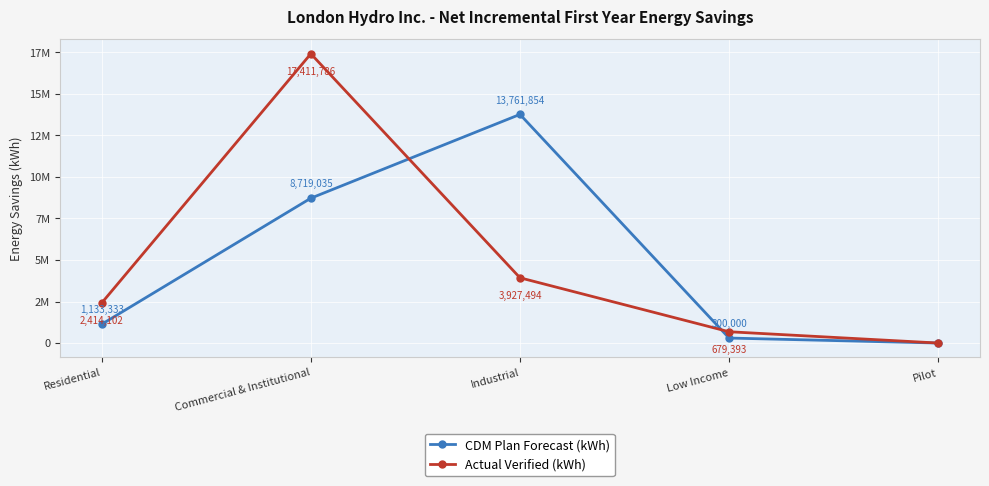

True or false: Actual Verified (kWh) has more than 1 points higher than both neighbors.

False